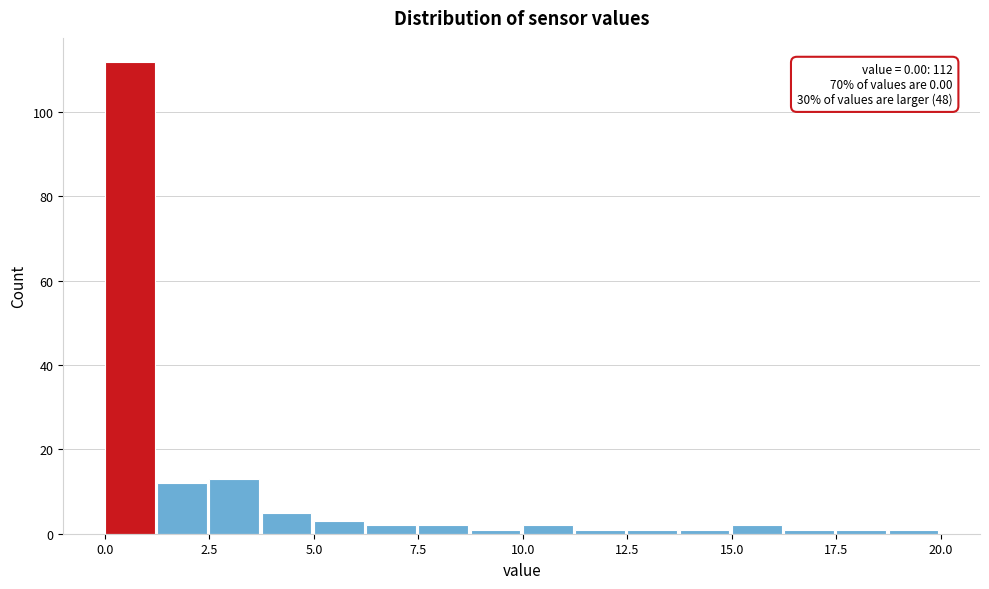

Around what value on the x-axis is the tallest bar? Give the approximate position of its centre, as read against the axis.

0.5